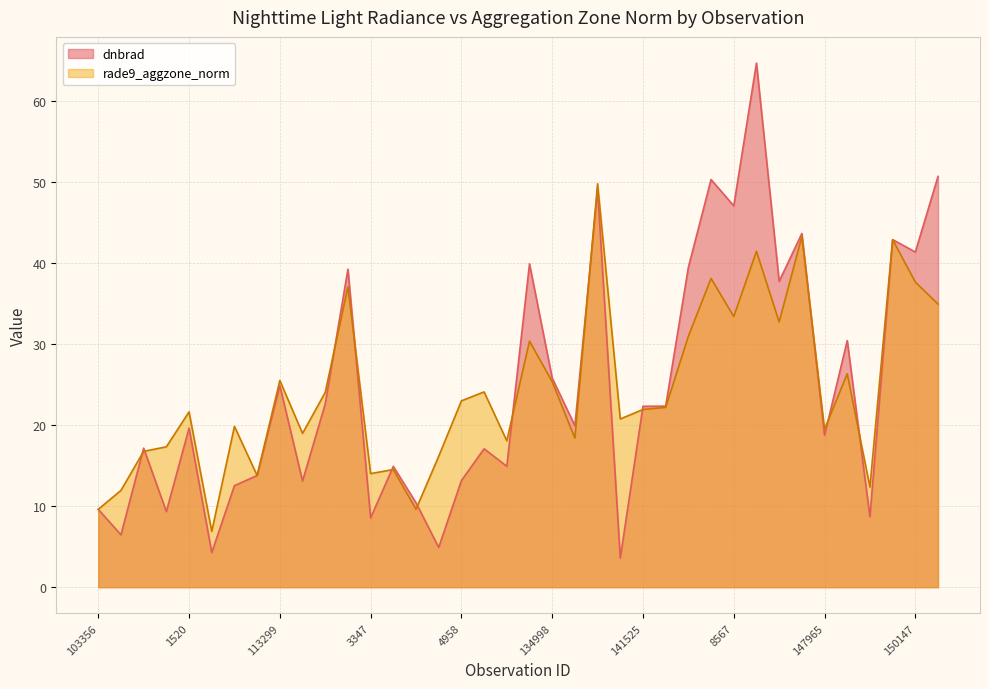

Reading left to right, extract all data points from this chart.

dnbrad: 9.6	6.5	17.2	9.3	19.6	4.3	12.5	13.8	24.9	13.1	22.6	39.3	8.6	14.9	10.4	4.9	13.2	17.1	14.9	39.9	25.8	19.9	49.1	3.6	22.3	22.4	39.5	50.3	47.1	64.7	37.8	43.7	18.8	30.4	8.7	42.9	41.4	50.7
rade9_aggzone_norm: 9.6	12.0	16.8	17.3	21.7	6.9	19.9	13.8	25.5	19.0	24.1	37.1	14.0	14.5	9.6	16.2	23.0	24.1	18.1	30.4	25.4	18.4	49.8	20.8	21.9	22.2	31.0	38.1	33.4	41.5	32.7	43.3	19.5	26.4	12.4	42.9	37.7	35.0